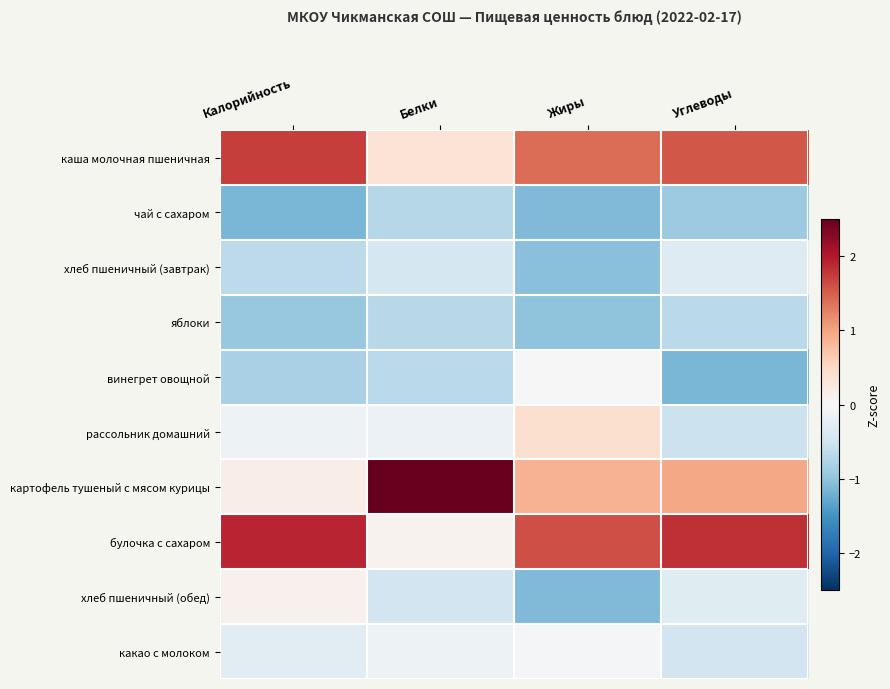

Rank the series by their maximum value, from highest to lowest.

картофель тушеный с мясом курицы, булочка с сахаром, каша молочная пшеничная, рассольник домашний, хлеб пшеничный (обед), винегрет овощной, какао с молоком, хлеб пшеничный (завтрак), яблоки, чай с сахаром